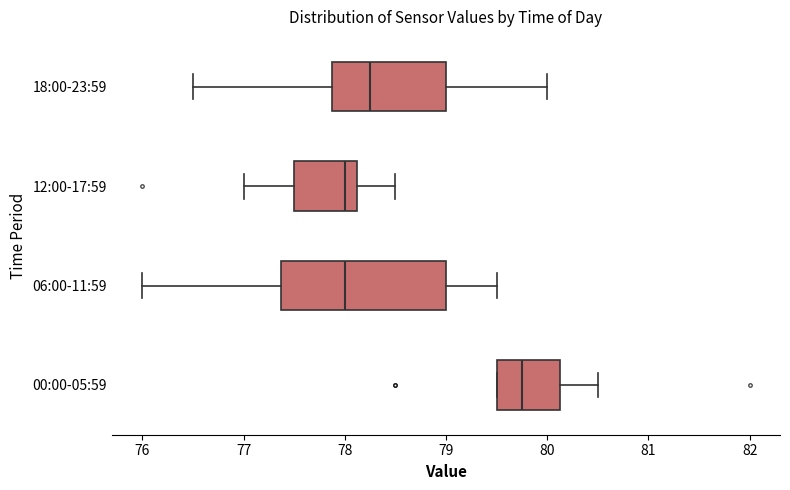

Which box is the widest, from its left edge to its right edge?

06:00-11:59